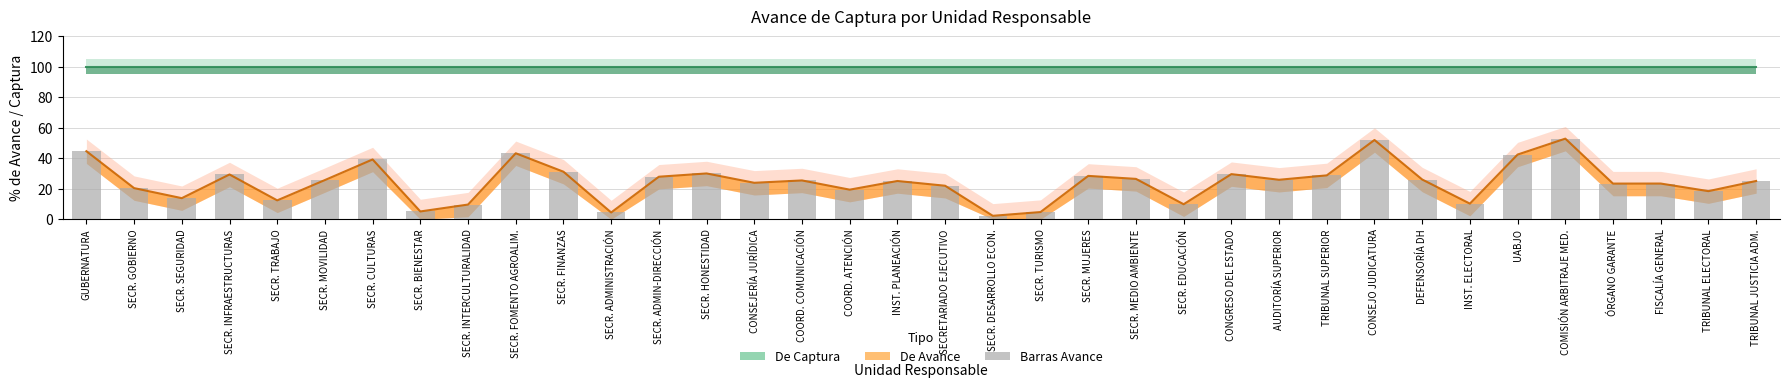

Which series has the largest range (max minus min)?

De Avance (línea)